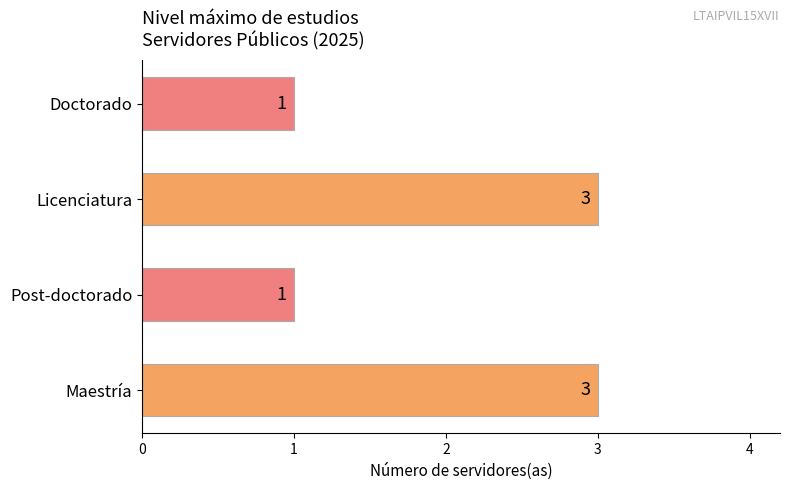

True or false: the data shows 4 at Maestría.

False